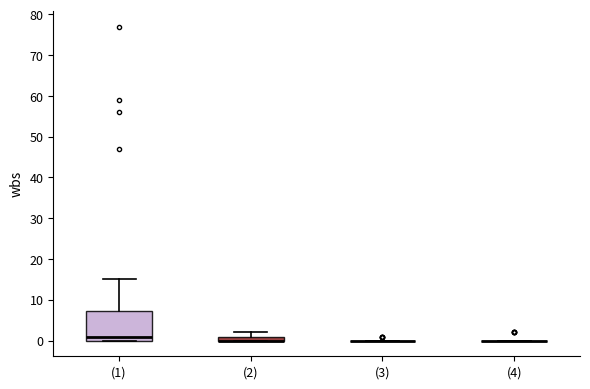

Which box is the tallest, from its lower edge to its upper edge?

(1)